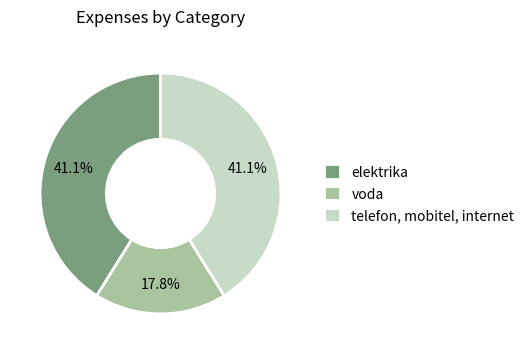

What is the smallest slice in the pie chart?

voda